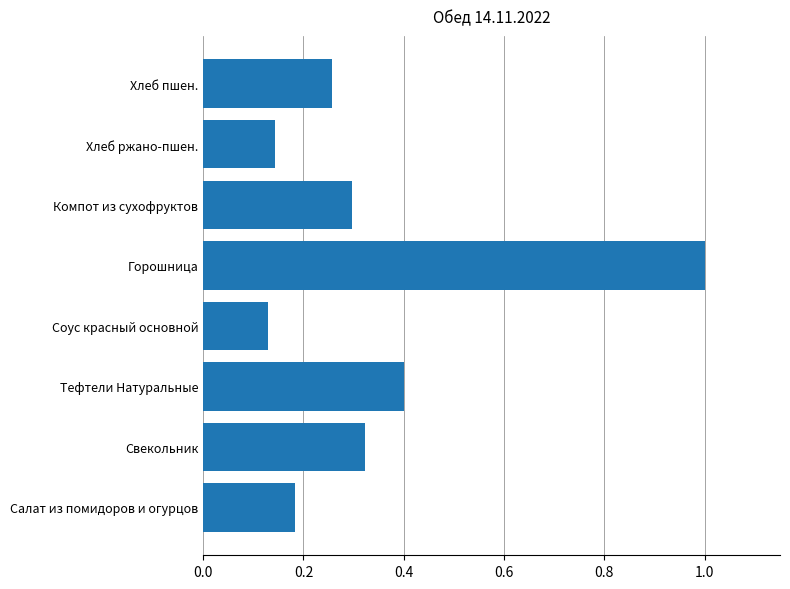

What is the greatest value displayed?

1.0